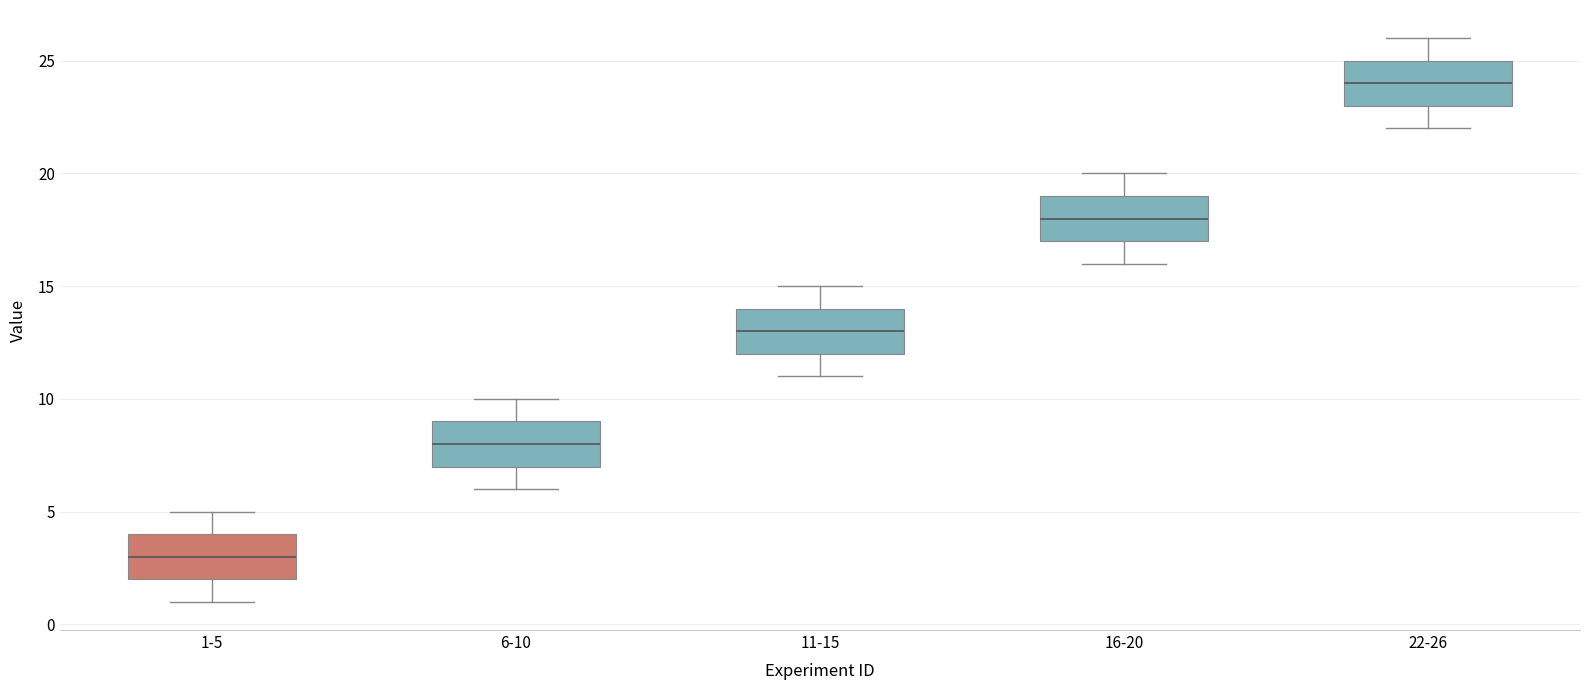

Where is the lower edge of the box for 11-15 on the y-axis? The values are not printed on the chart, so give them approximately, as read against the axis.

12